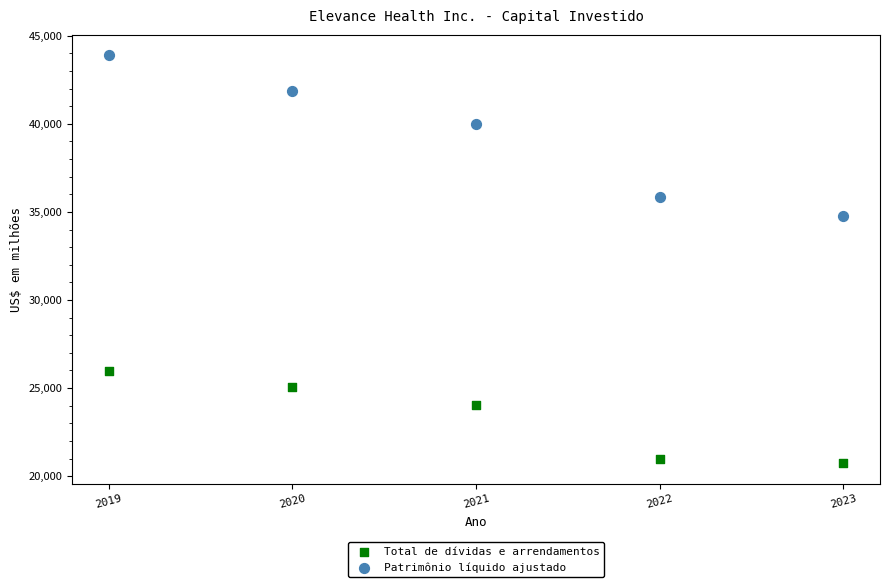

Which series contains the lowest Y value?

Total de dívidas e arrendamentos